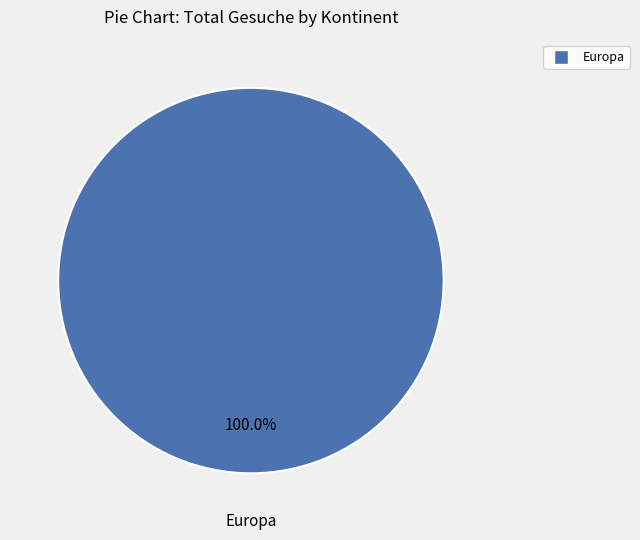

How many segments does this pie chart have?

1